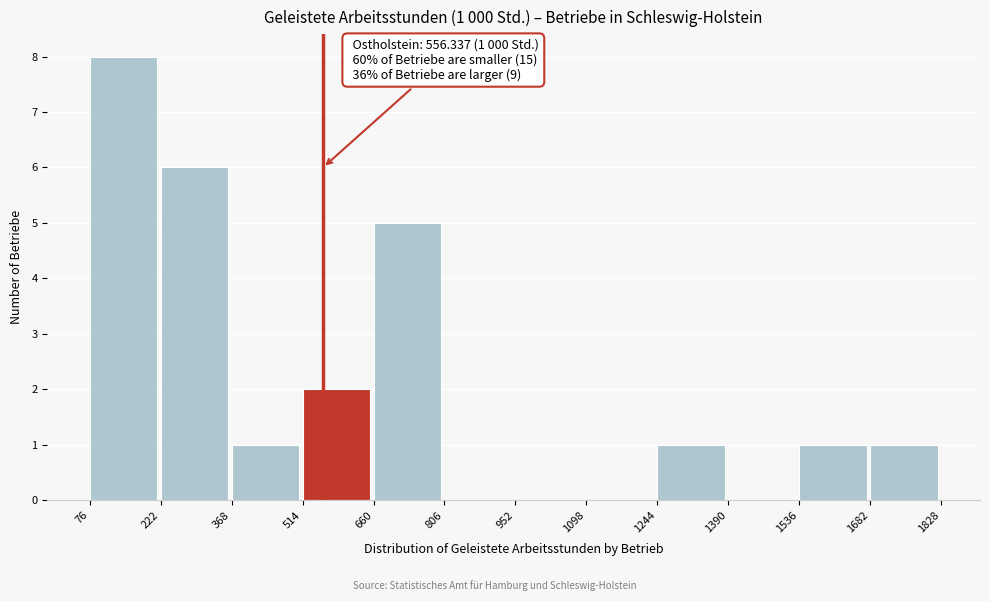

Which range on the x-axis has the tallest bar?

76 to 222